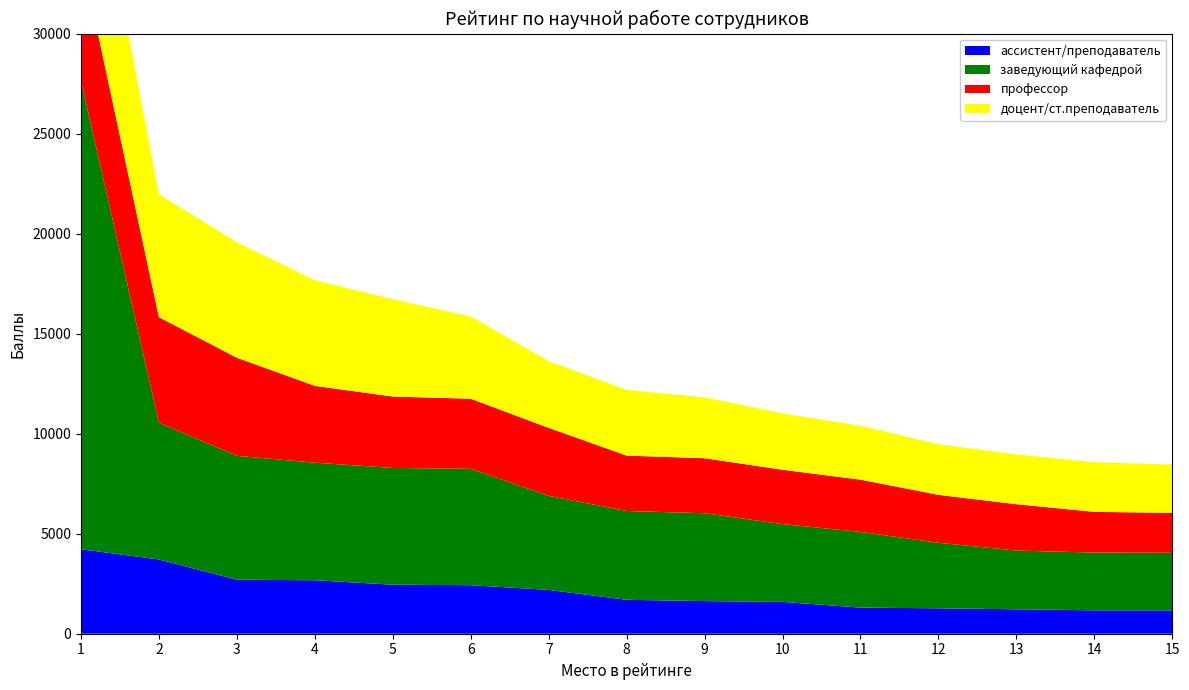

Reading left to right, extract all data points from this chart.

ассистент/преподаватель: 1=4222	2=3710	3=2700	4=2673	5=2450	6=2425	7=2190	8=1695	9=1631	10=1590	11=1305	12=1270	13=1221	14=1170	15=1168
заведующий кафедрой: 1=23408	2=6834	3=6193	4=5877	5=5837	6=5821	7=4703	8=4440	9=4392	10=3890	11=3784	12=3277	13=2935	14=2888	15=2877
профессор: 1=6302	2=5277	3=4902	4=3840	5=3570	6=3501	7=3397	8=2770	9=2750	10=2717	11=2612	12=2395	13=2319	14=2035	15=1995
доцент/ст.преподаватель: 1=8493	2=6143	3=5768	4=5280	5=4865	6=4115	7=3335	8=3282	9=3045	10=2815	11=2695	12=2530	13=2488	14=2480	15=2415